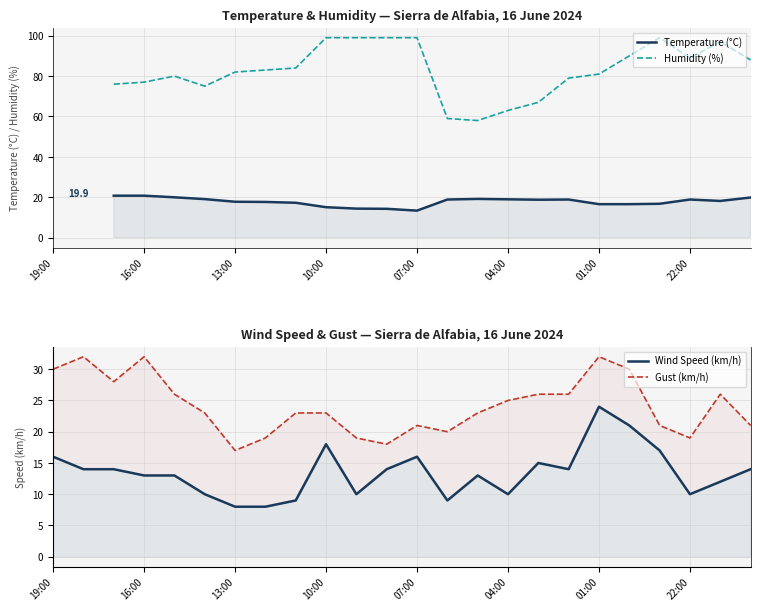

What is the smallest value displayed?

8.0